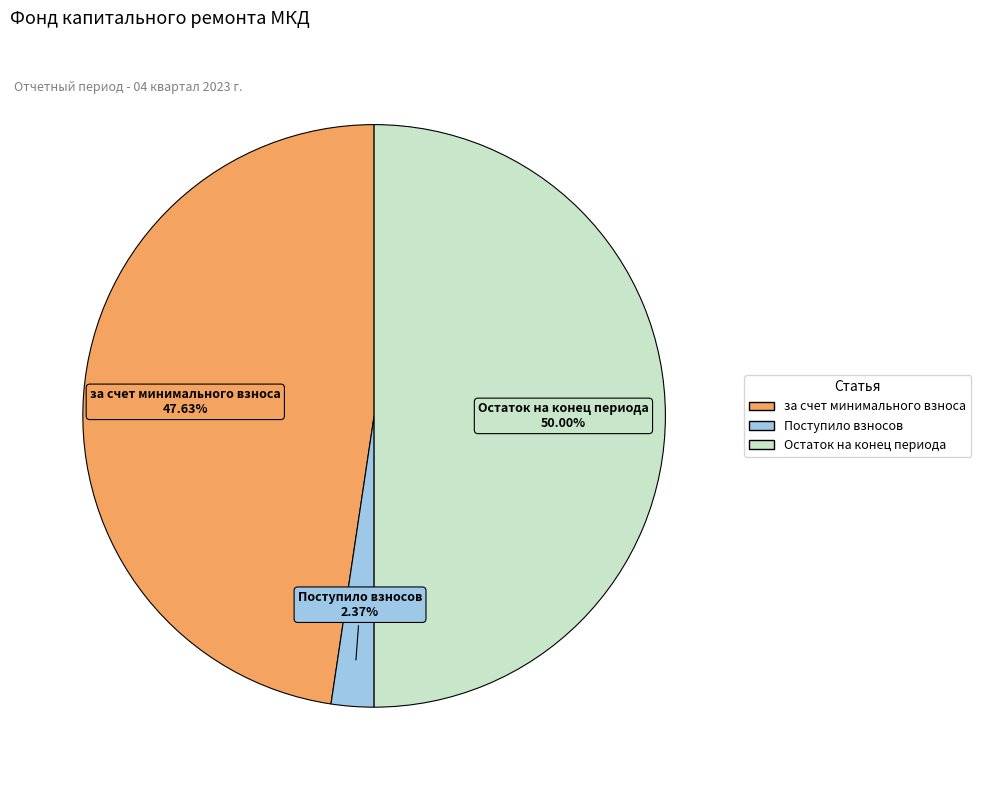

Count the number of slices in the pie.

3